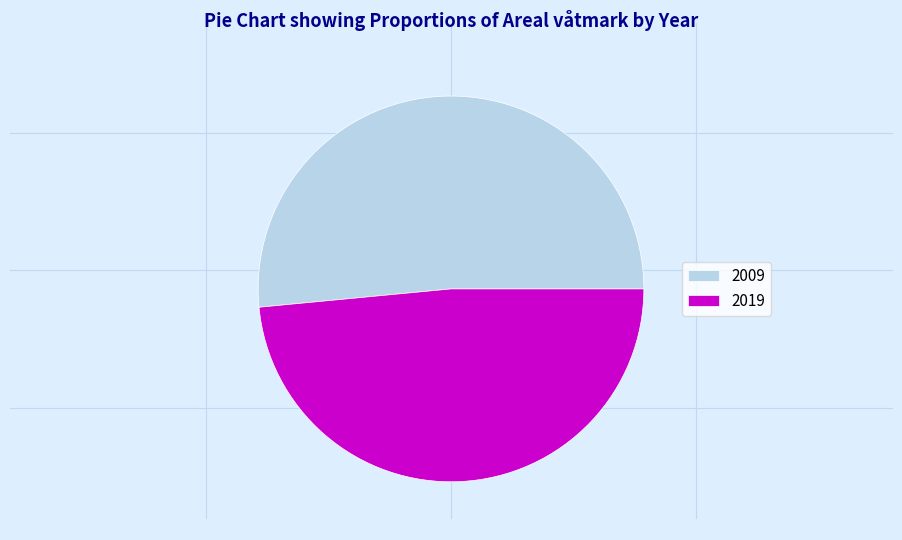

How many segments does this pie chart have?

2